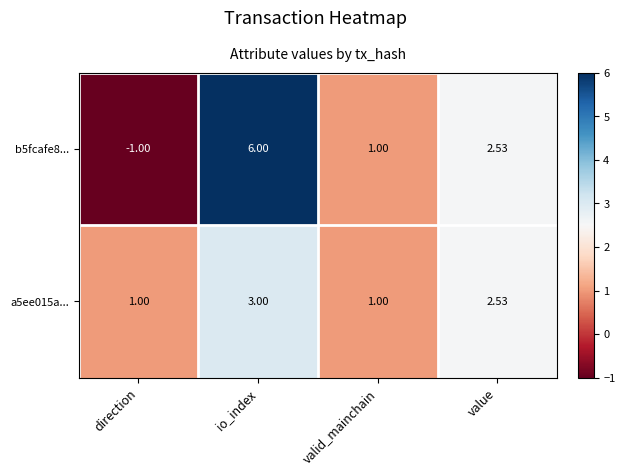

How many distinct data groups are displayed?

2